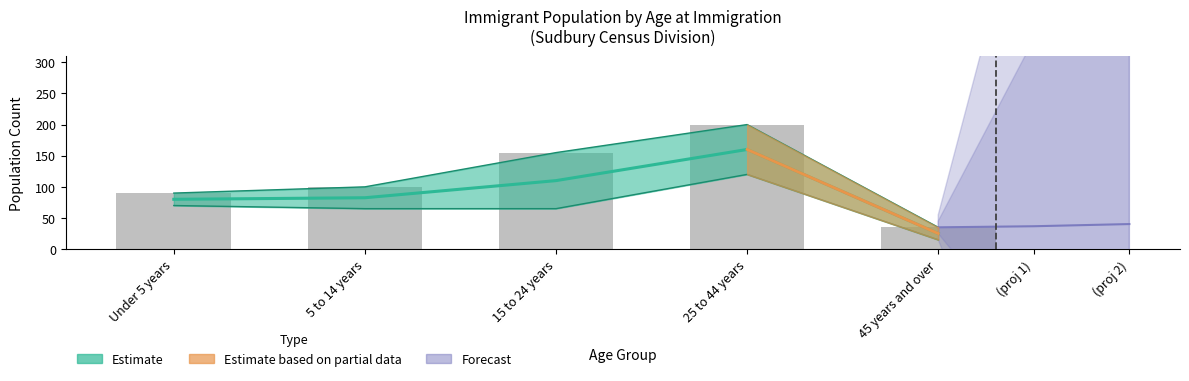

The value at 25 to 44 years is 120. True or false?

True